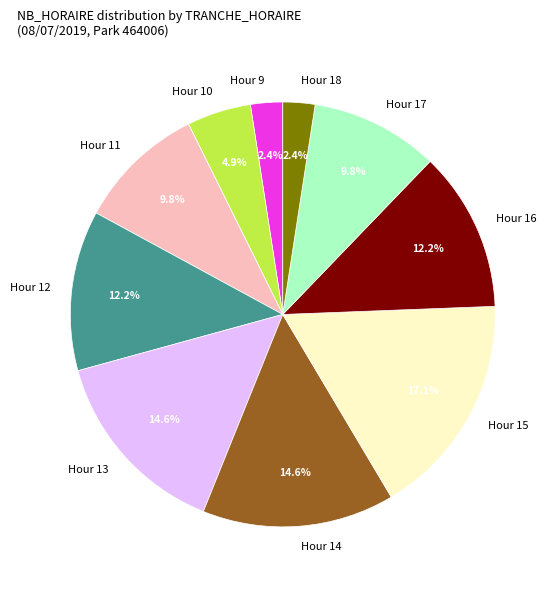

To the nearest percent, what is the average slice percentage?

10%